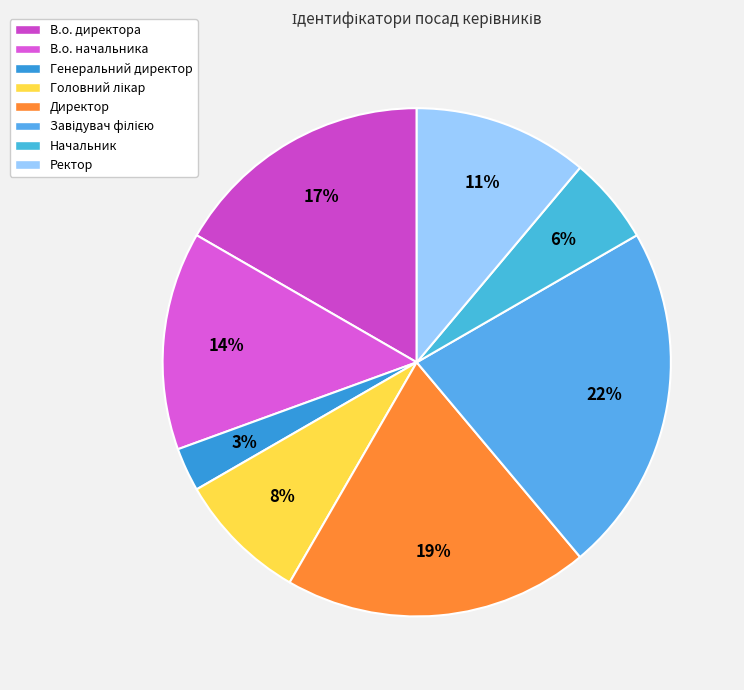

Which category has the biggest portion of the pie?

Завідувач філією